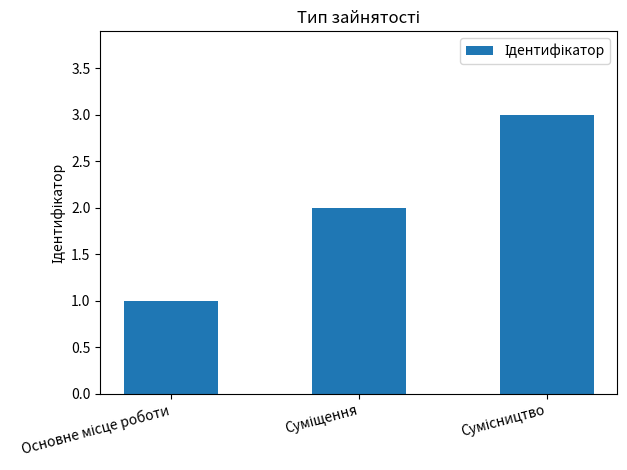

What is the sum of all values?

6